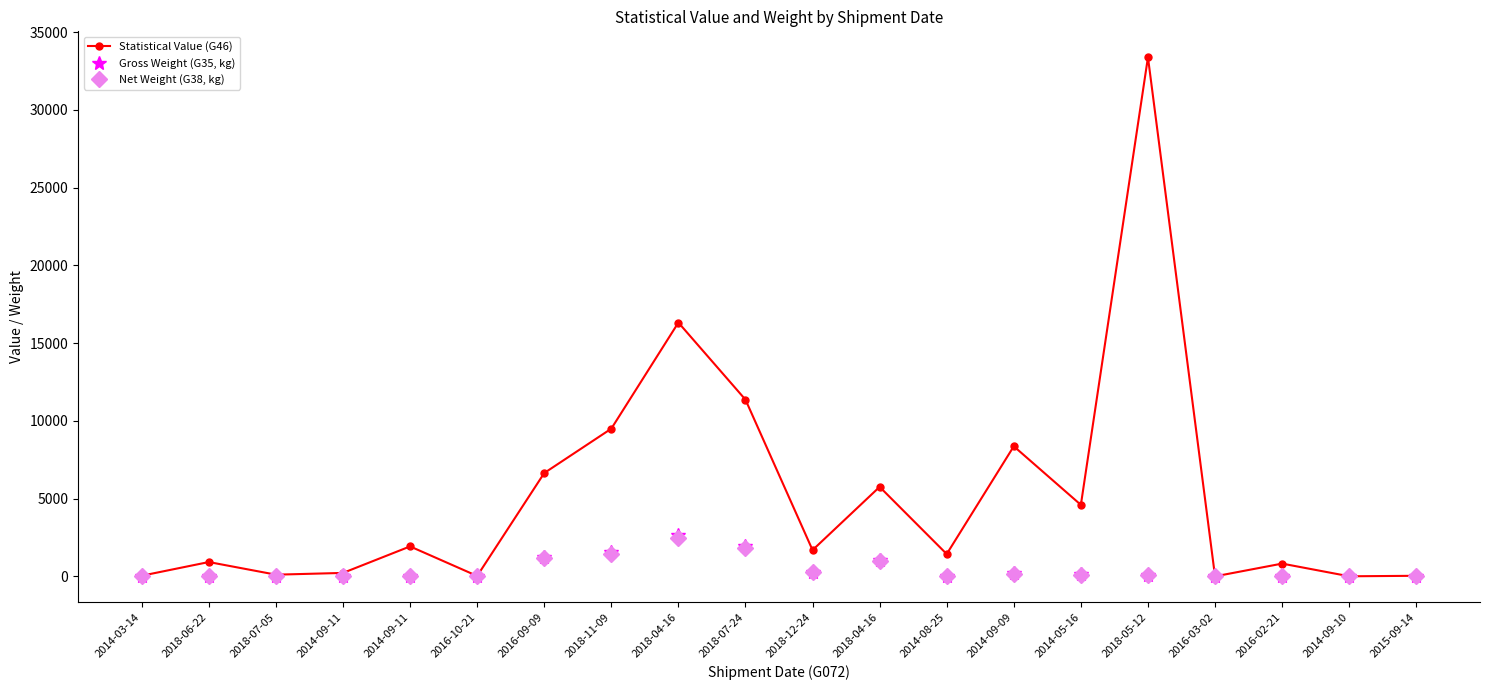

Reading left to right, what are all the values shown in this chart?

Statistical Value (G46): 48.0	926.9	114.7	227.5	1931.8	31.6	6648.8	9502.6	16323.7	11367.6	1695.1	5760.3	1441.0	8369.6	4604.1	33380.1	6.5	826.9	11.5	42.9
Gross Weight (G35, kg): 0.1	0.6	0.0	0.6	4.4	6.0	1256.4	1541.5	2659.3	1936.5	298.8	1060.8	35.7	203.5	133.2	106.7	0.1	4.7	0.1	0.1
Net Weight (G38, kg): 0.1	0.5	0.0	0.6	4.2	5.5	1155.9	1457.3	2497.7	1822.6	280.8	1006.2	32.0	185.5	119.2	90.3	0.1	3.6	0.0	0.0